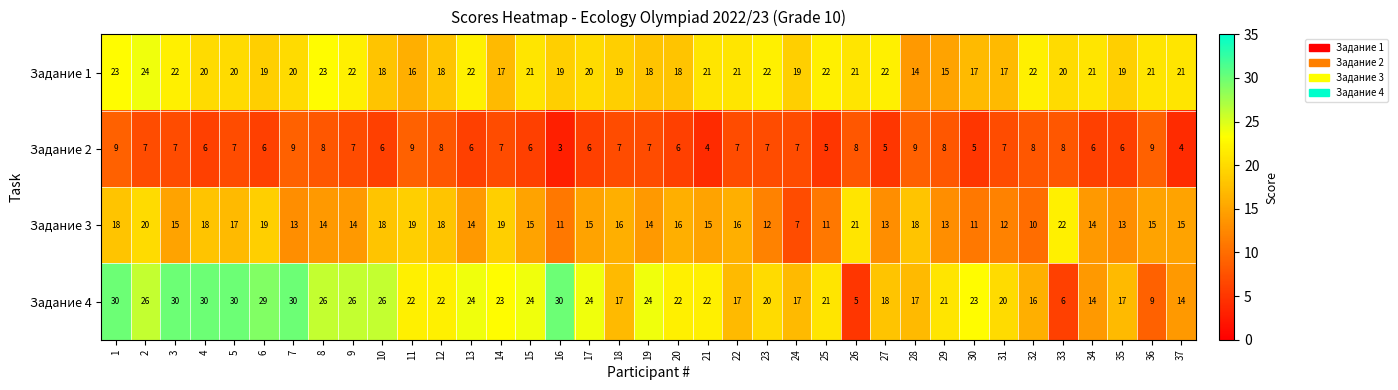

How many data points does each series have?

37